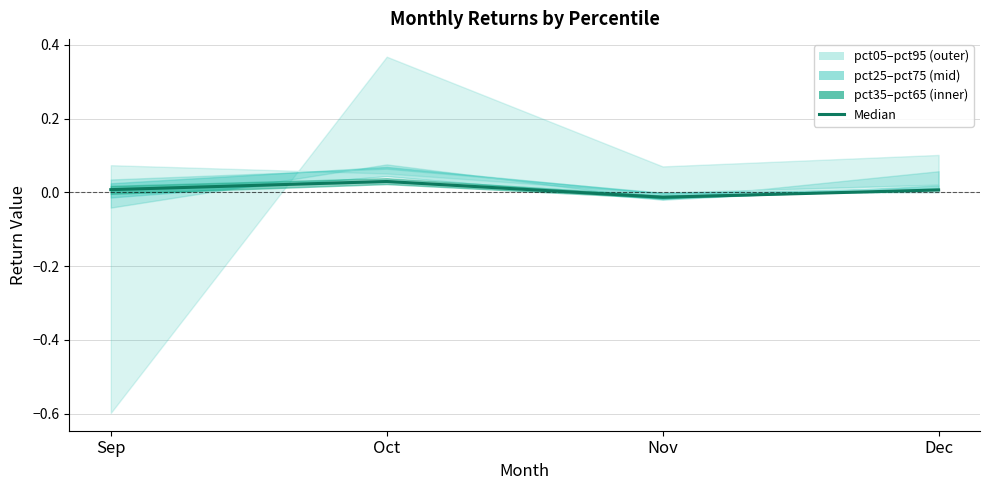

Does the chart display data point markers on the line(s)?

No